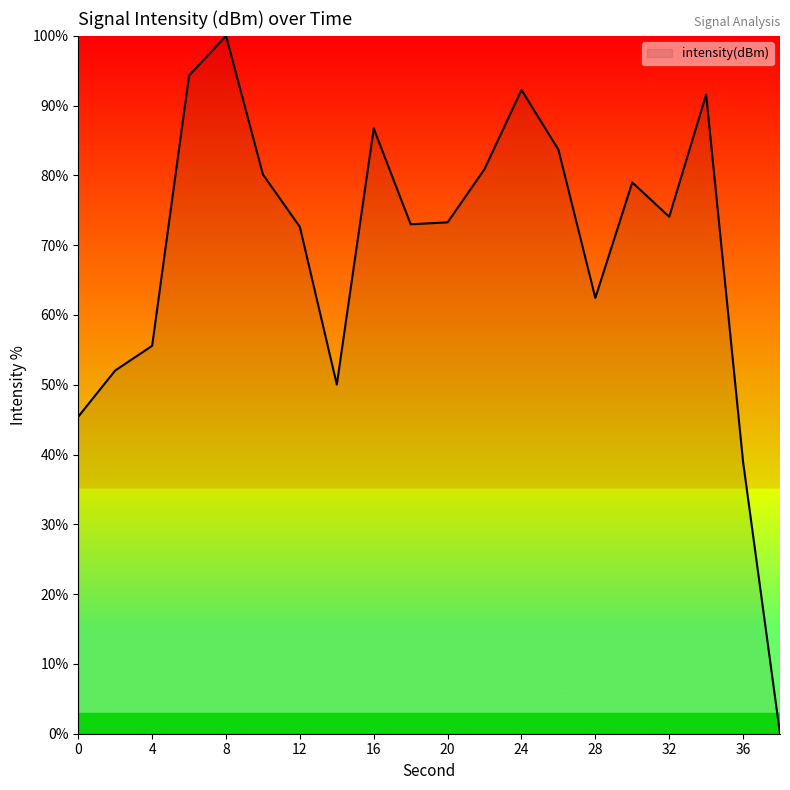

What is the difference between the maximum and minimum values?

100.0